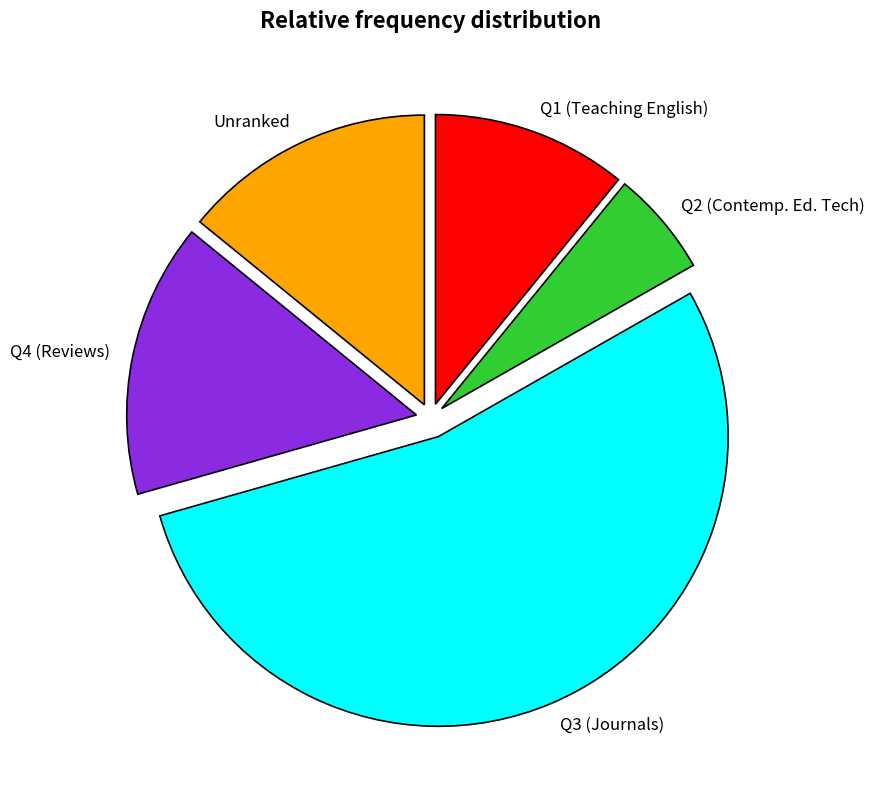

What is the ratio of the value at Unranked to the value at Q1 (Teaching English)?

1.3